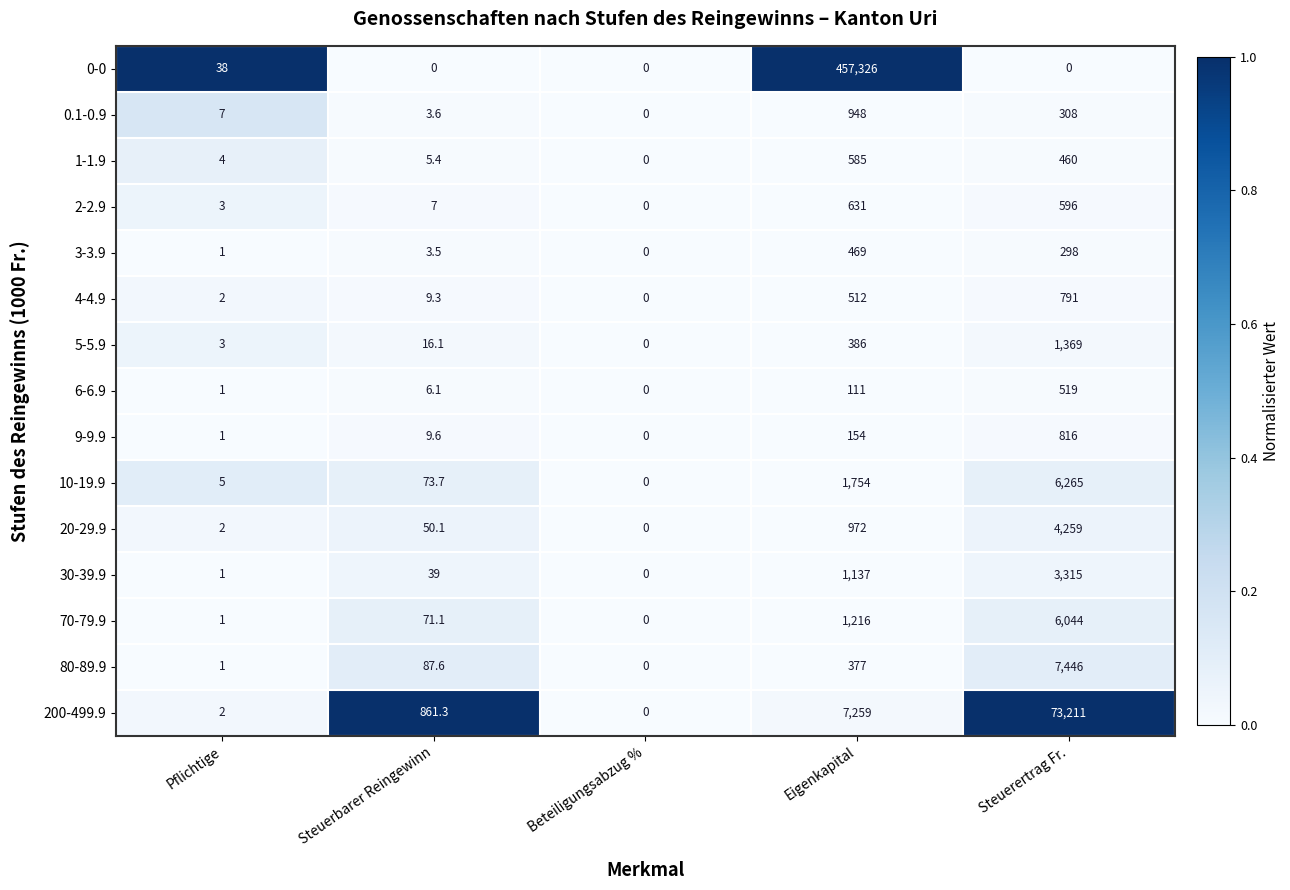

Count the number of data series in this chart.

15